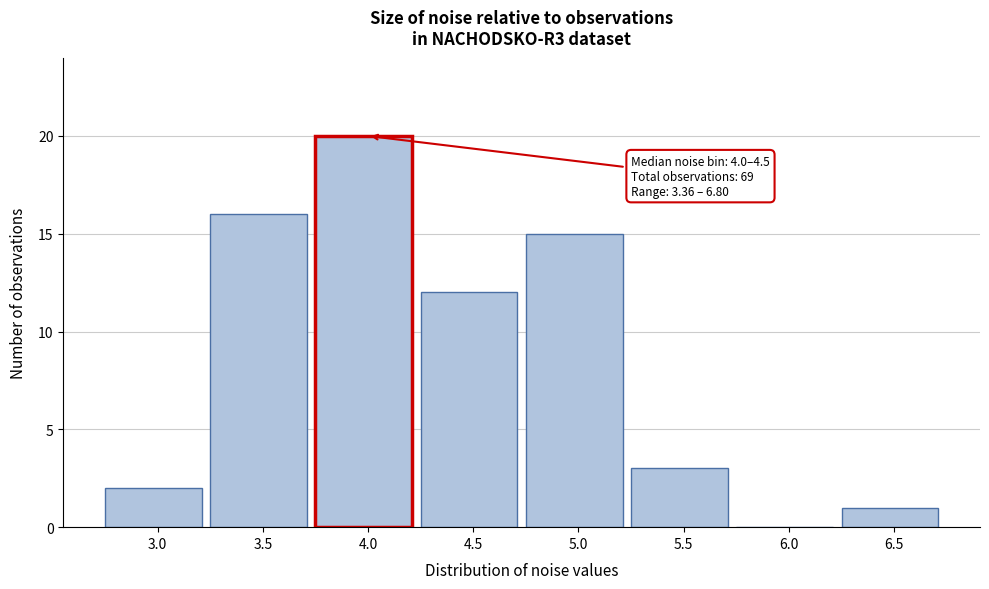

Reading left to right, extract all data points from this chart.

3.0=2	3.5=16	4.0=20	4.5=12	5.0=15	5.5=3	6.0=0	6.5=1